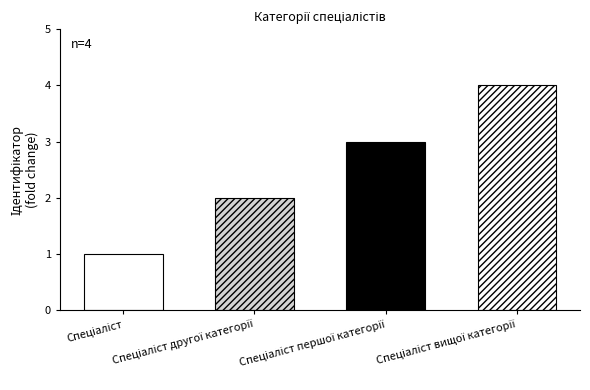

What is the difference between the maximum and minimum values?

3